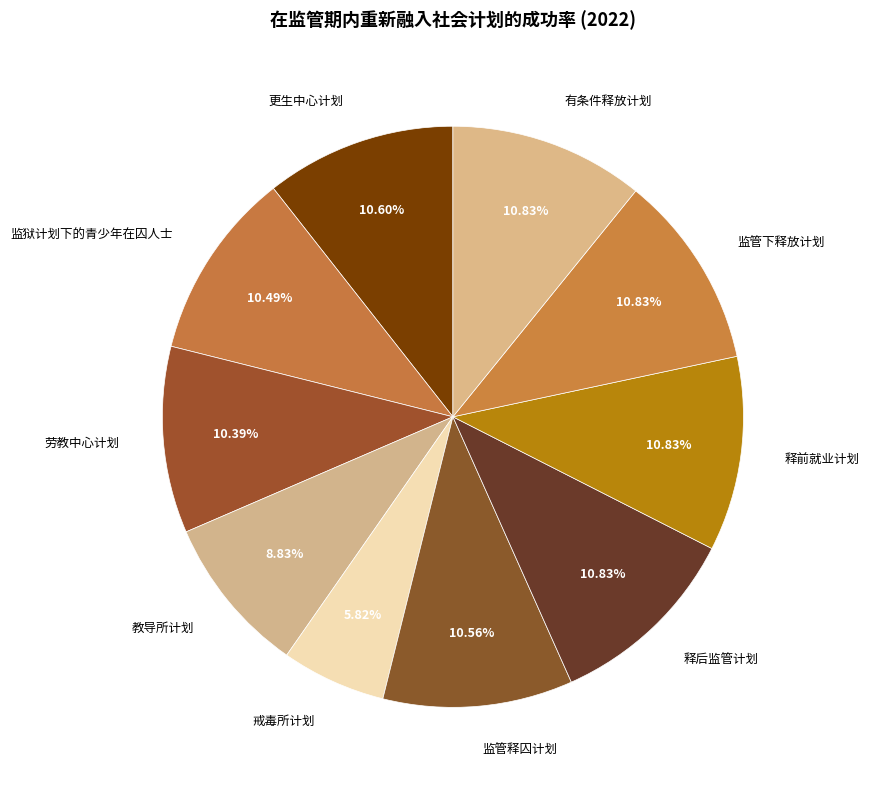

Approximately how many times larger is the value at 更生中心计划 compared to 劳教中心计划?

1.0